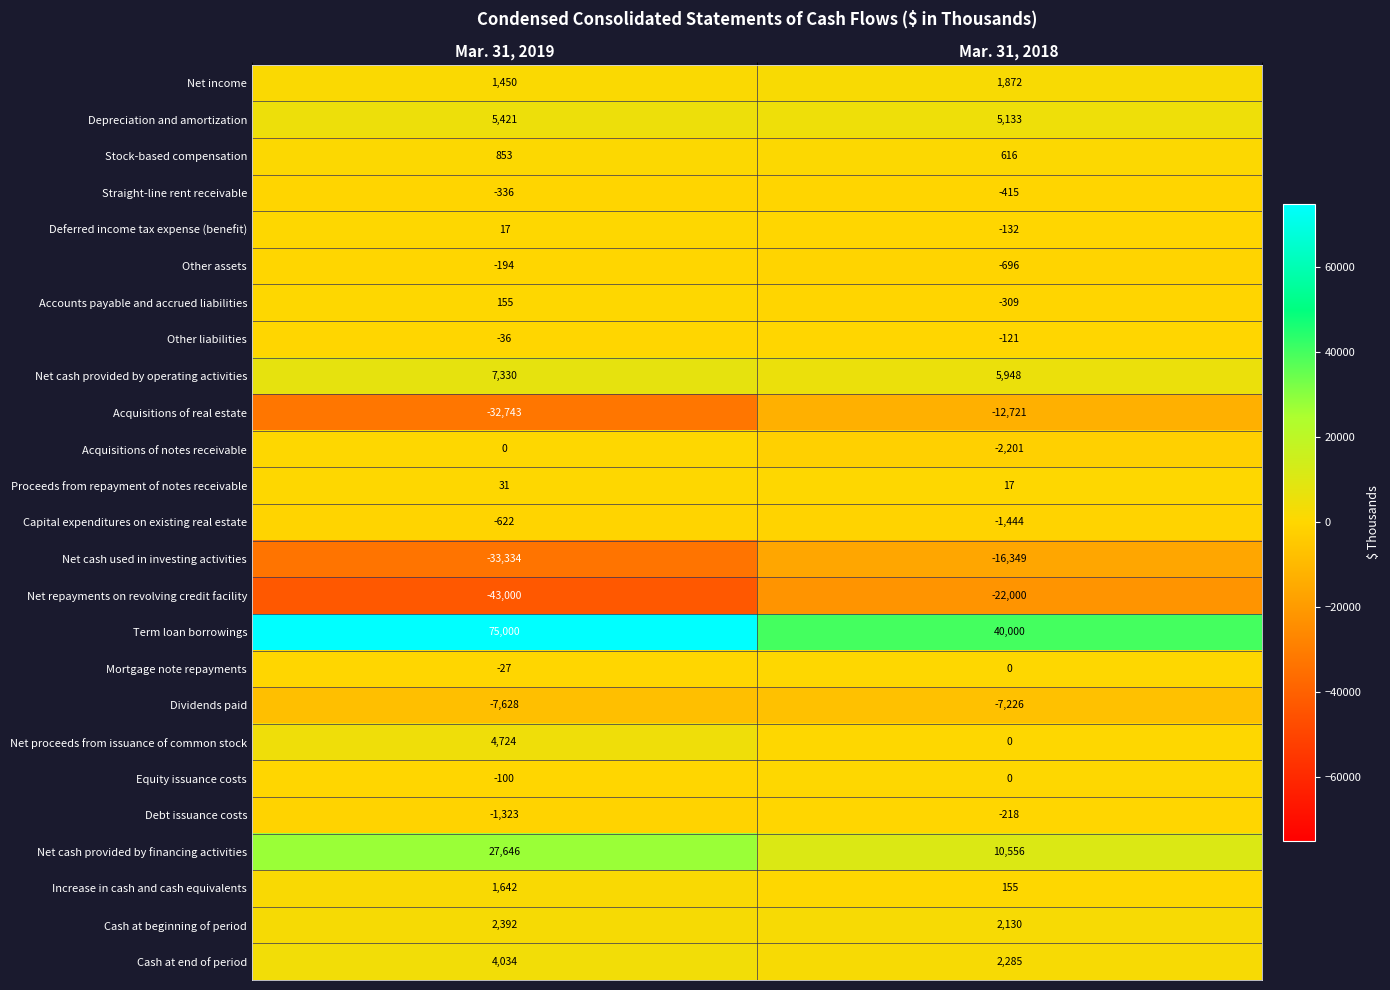

At which category does the chart reach its peak across all series?

Mar. 31, 2019